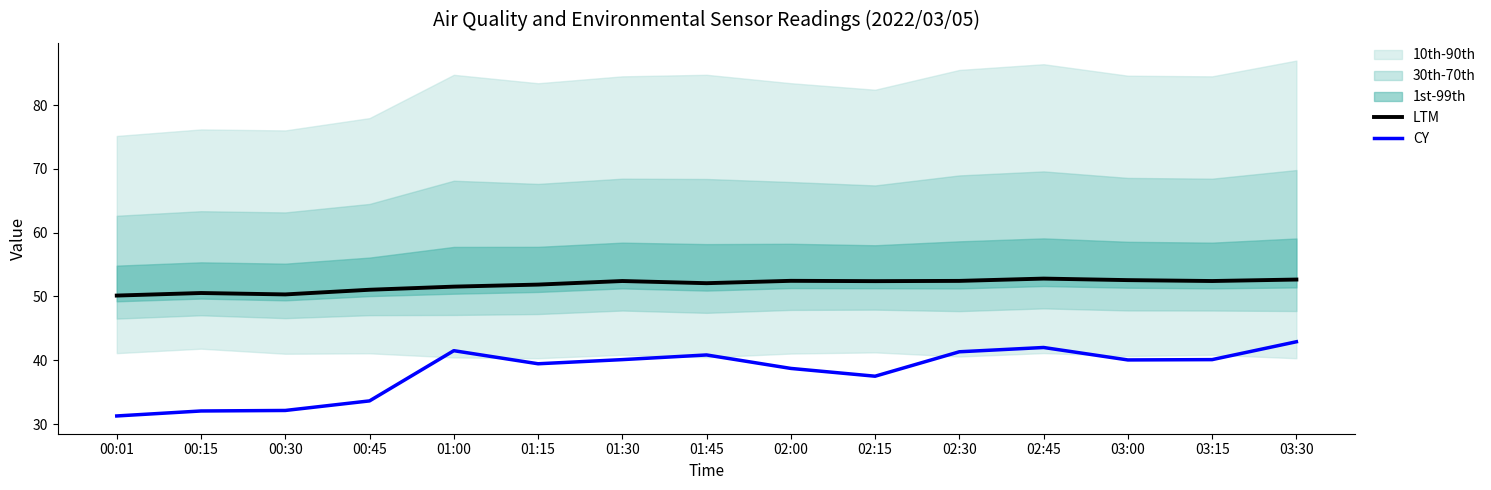

How many data points in LTM are above 52?

9